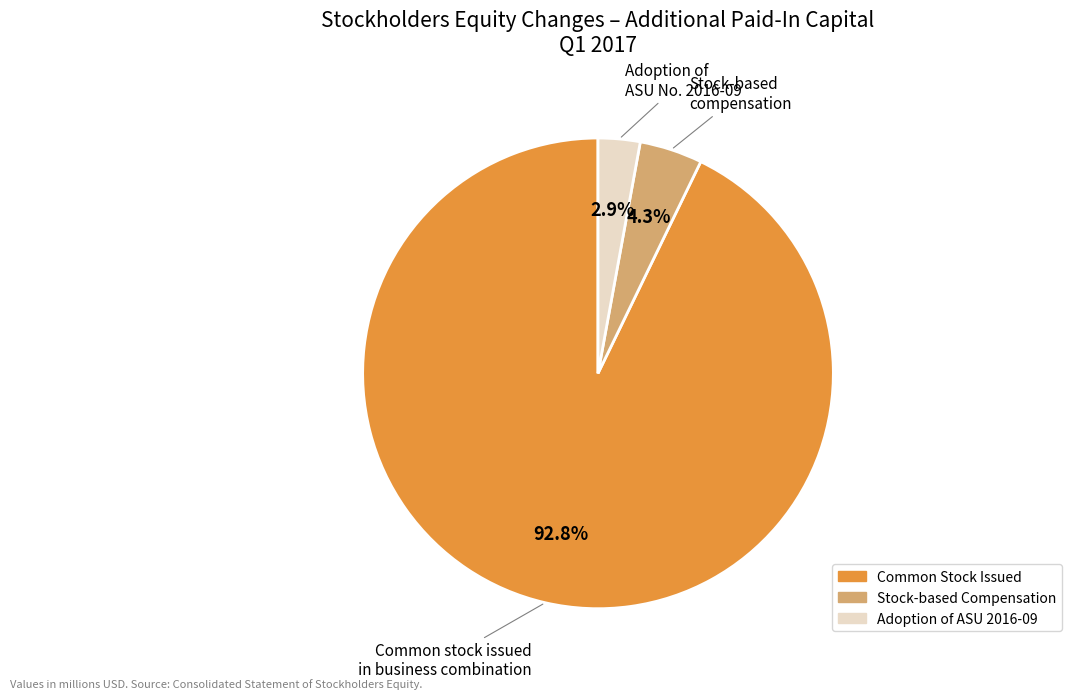

Does any single category account for the majority?

Yes